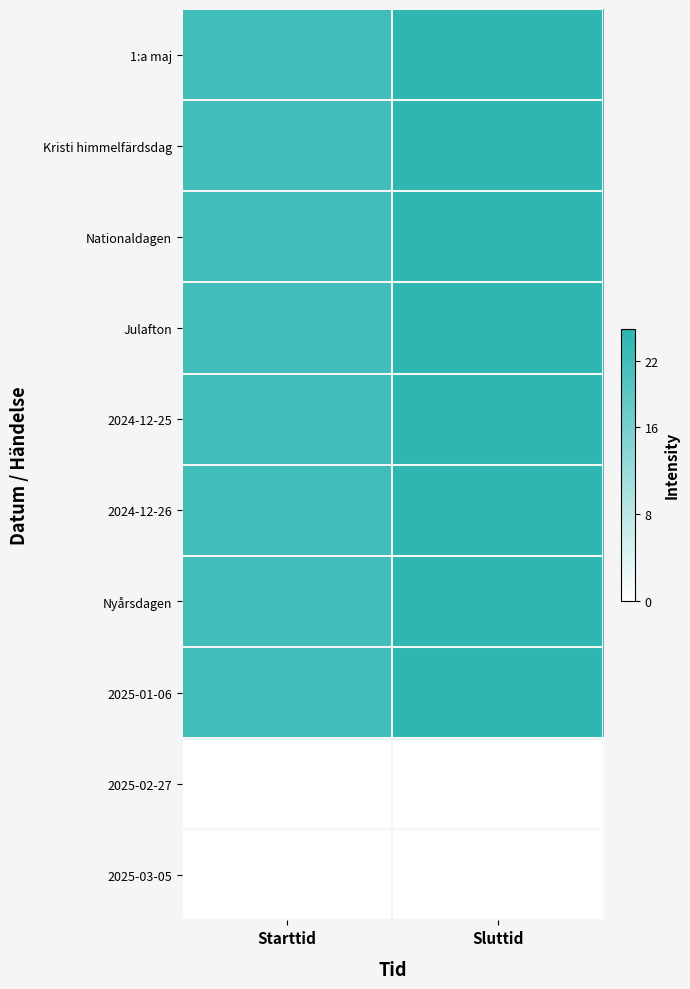

Is the value of 2025-01-06 at Starttid greater than the value of Nyårsdagen at Starttid?

No